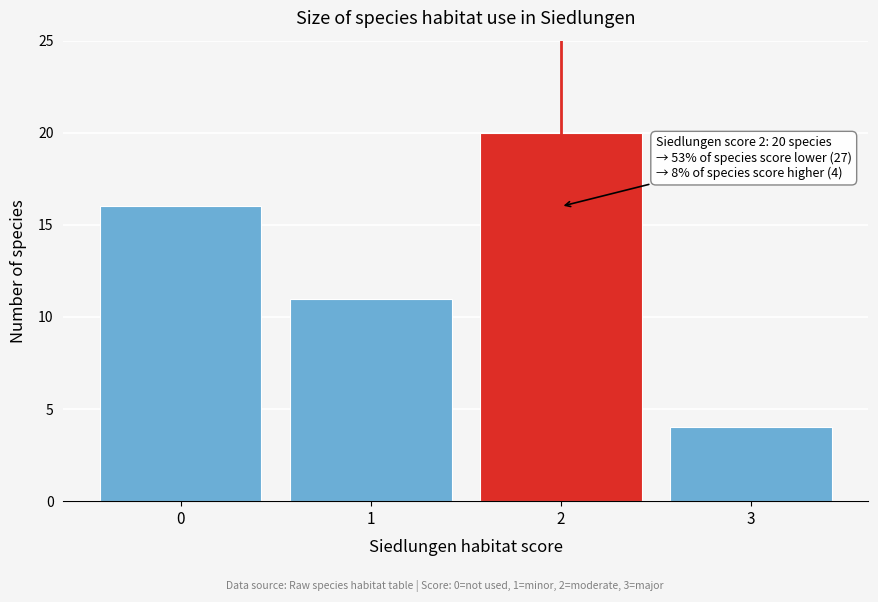

Reading right to left, transcribe all the data shown in this chart.

3=4	2=20	1=11	0=16